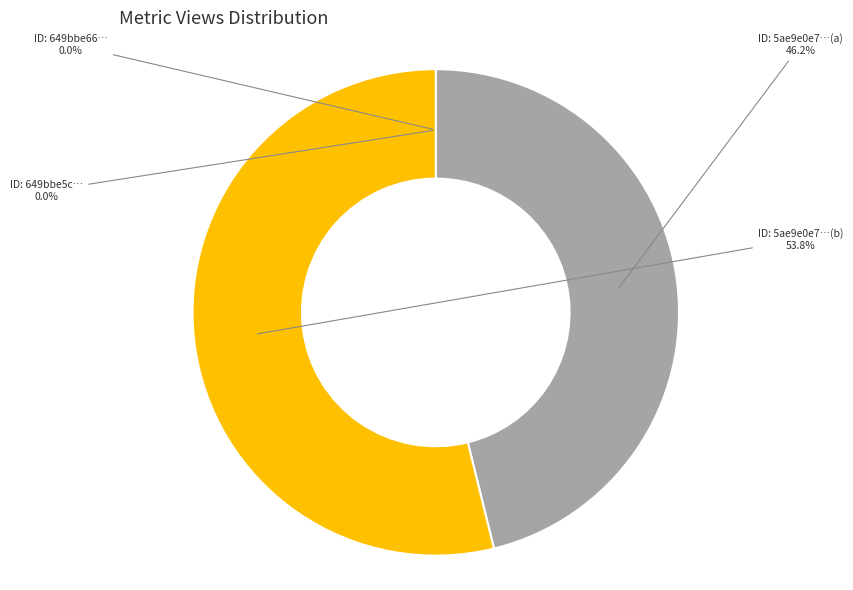

The 5ae9e0e7c8d8c9146a44ccef slice represents 61% of the pie. True or false?

False